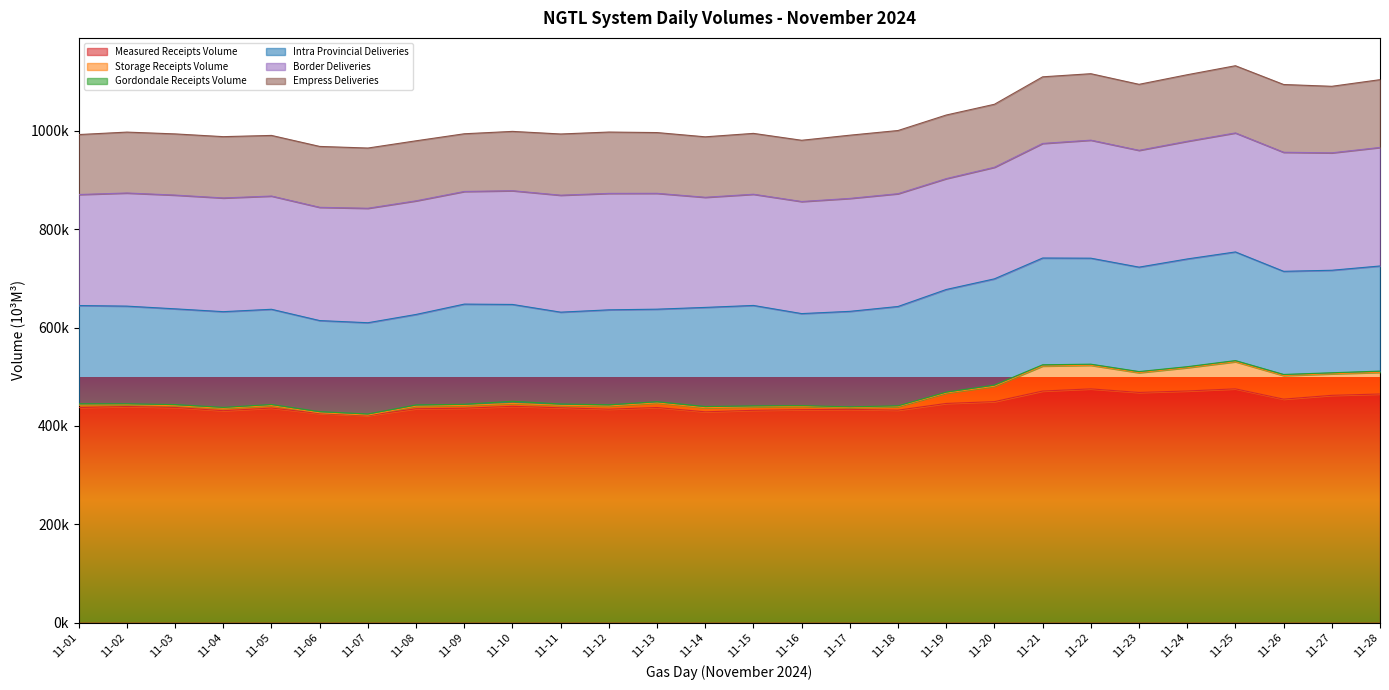

How many lines are shown in the chart?

6